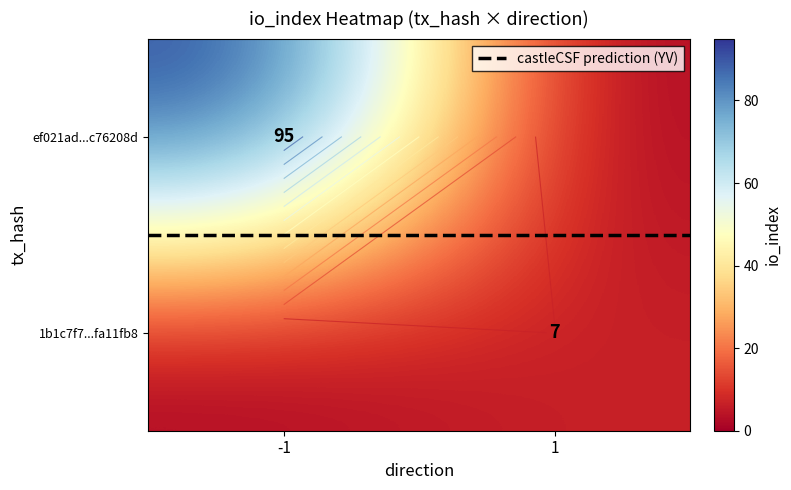

What is the maximum value for ef021ad...c76208d?

95.0